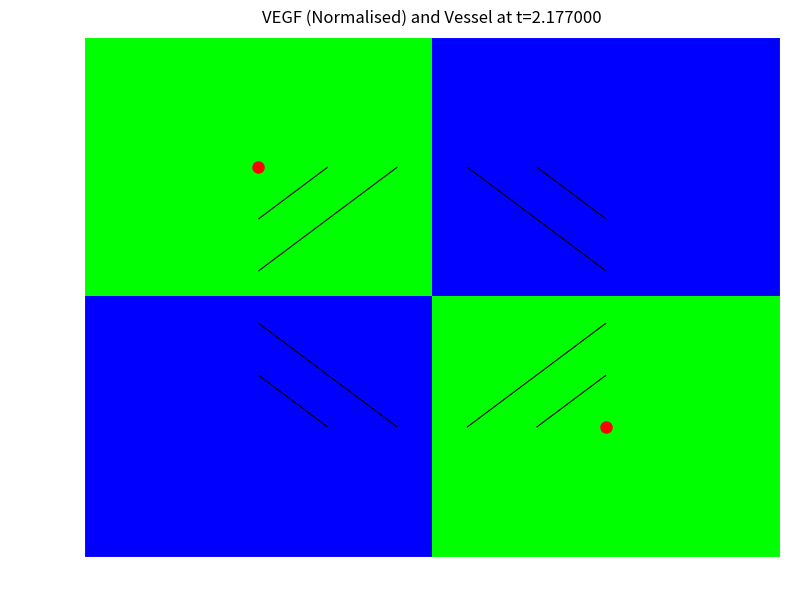

Count the number of data series in this chart.

2